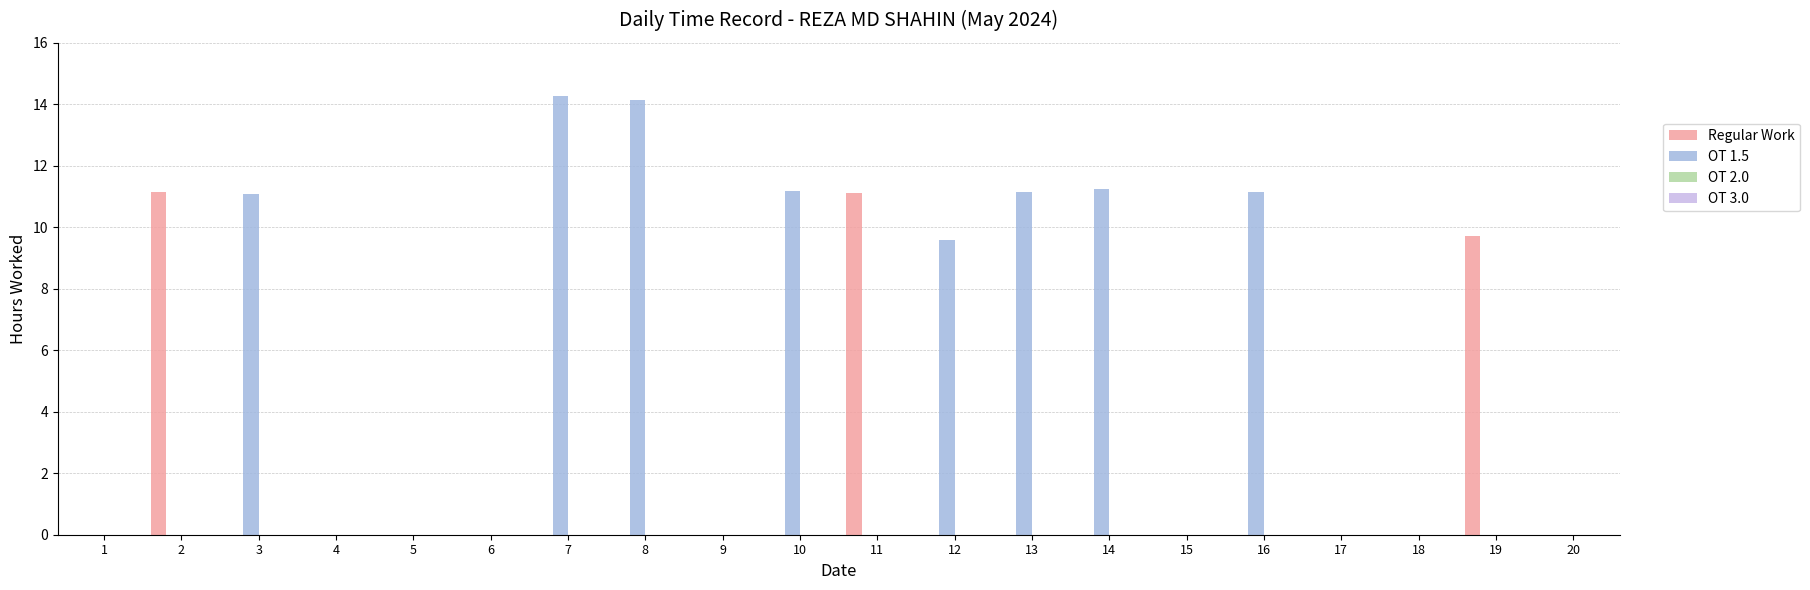

Is it true that OT 1.5 equals 11.2 at 10?

True